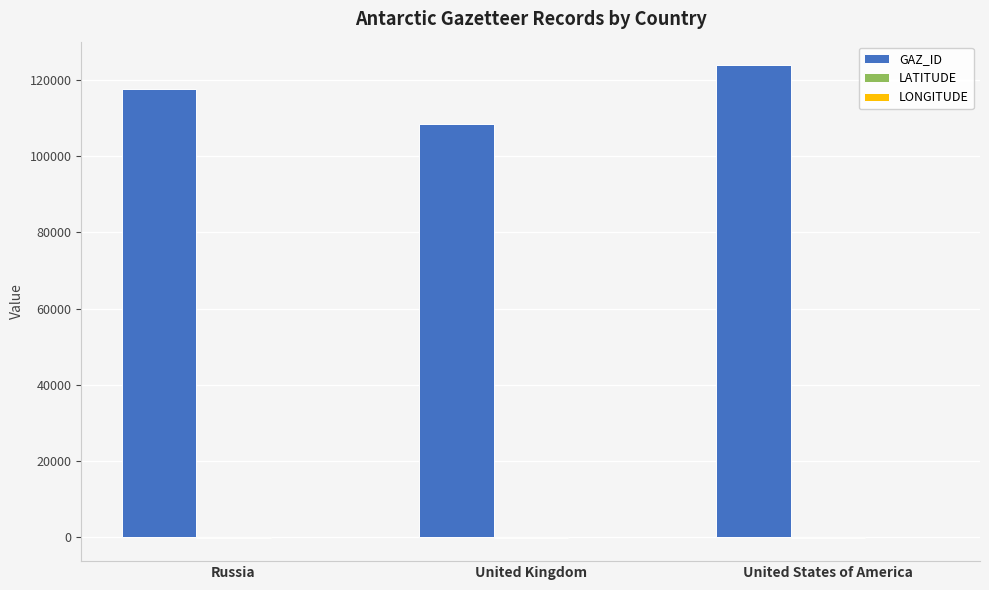

Which category has the highest value across all series?

United States of America